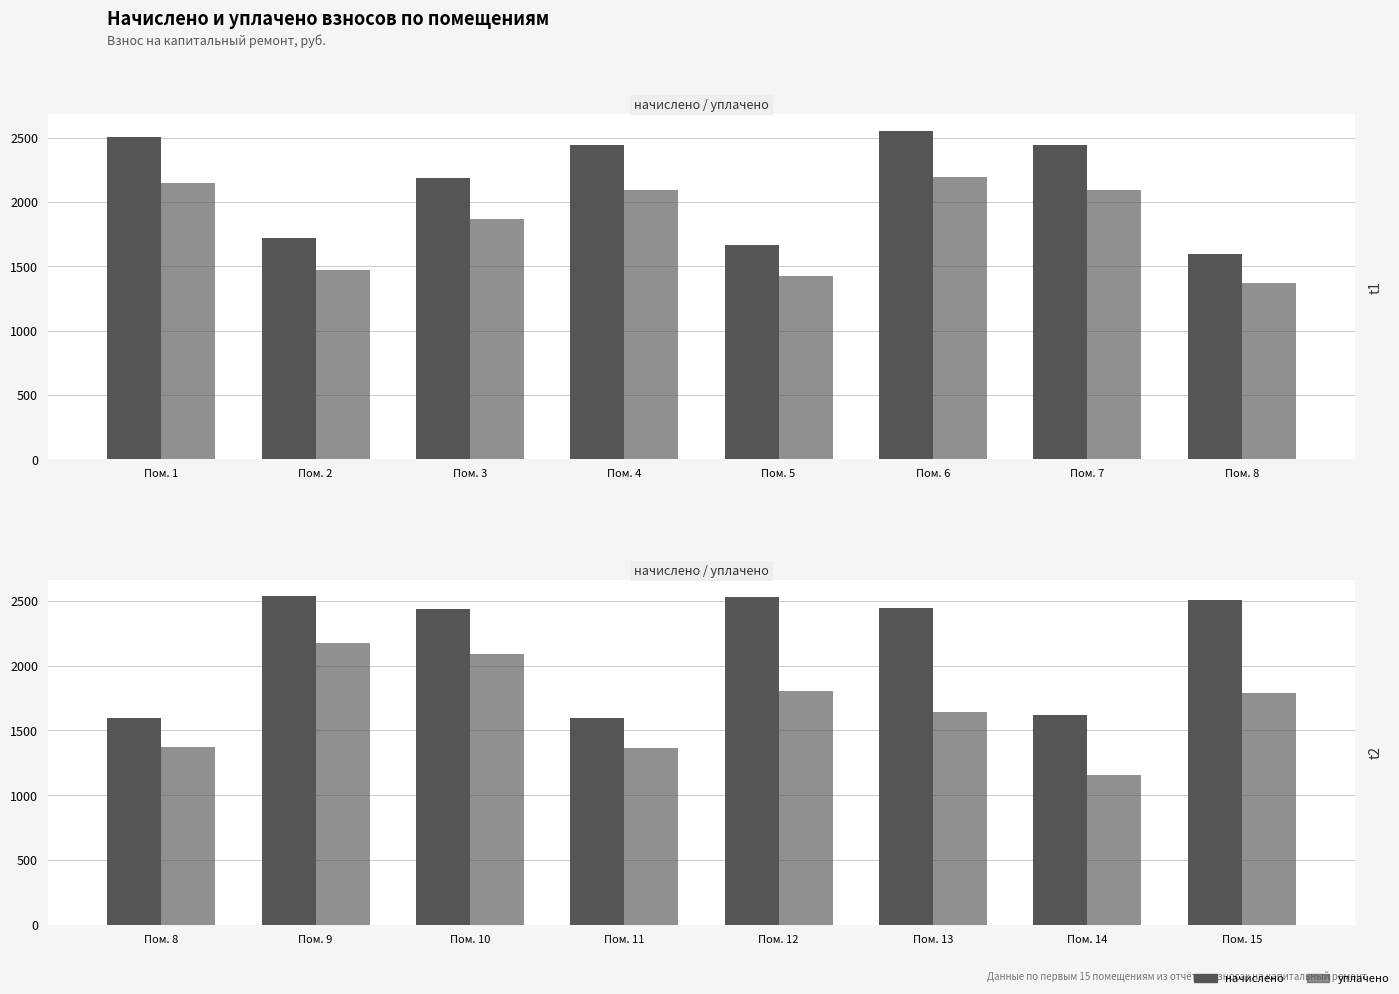

The уплачено series shows 1040.9 at Пом. 9. True or false?

False